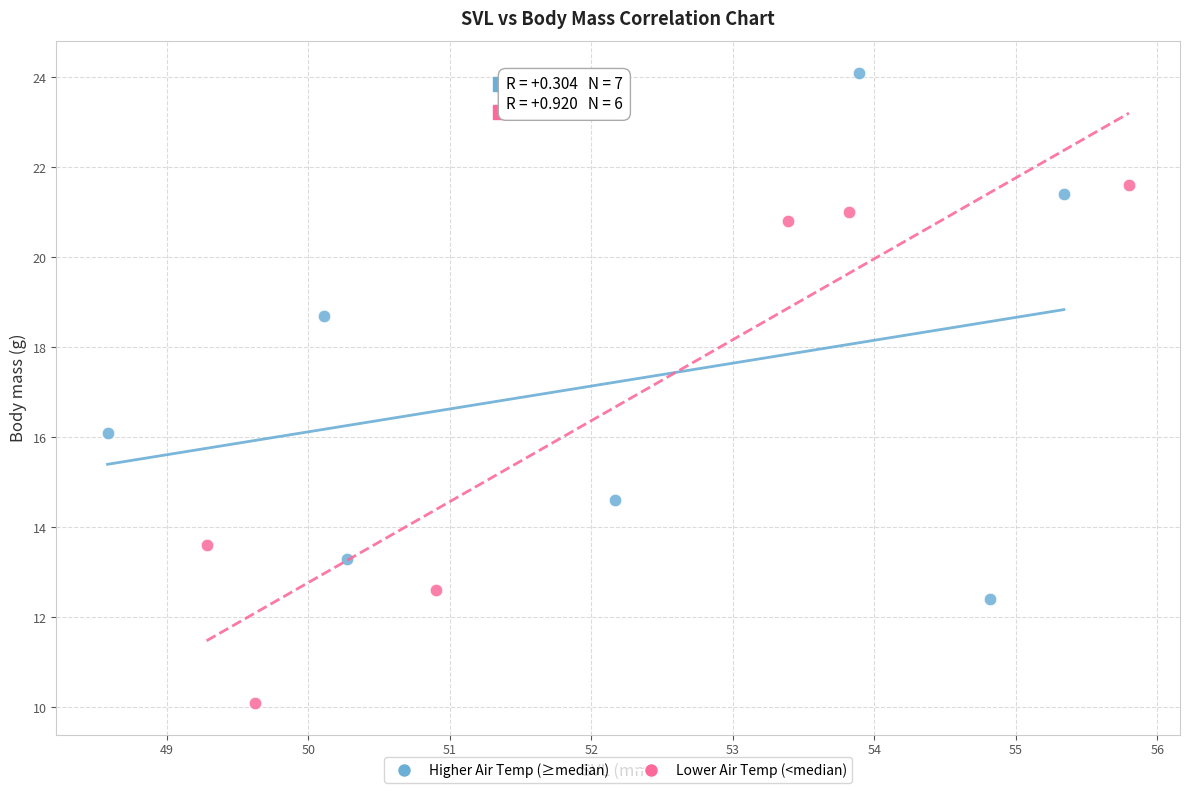

Which series contains the highest Y value?

Higher Air Temp (≥median)